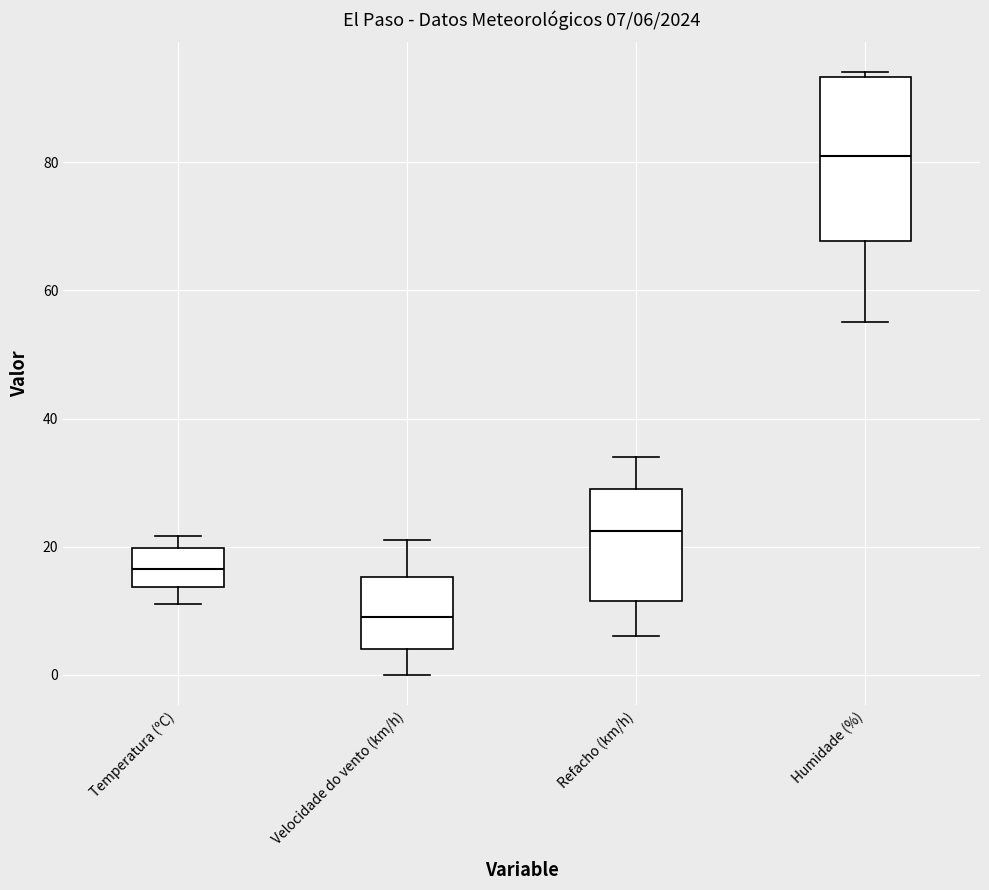

Comparing the boxes themselves (not the whiskers), which one is the tallest?

Humidade (%)